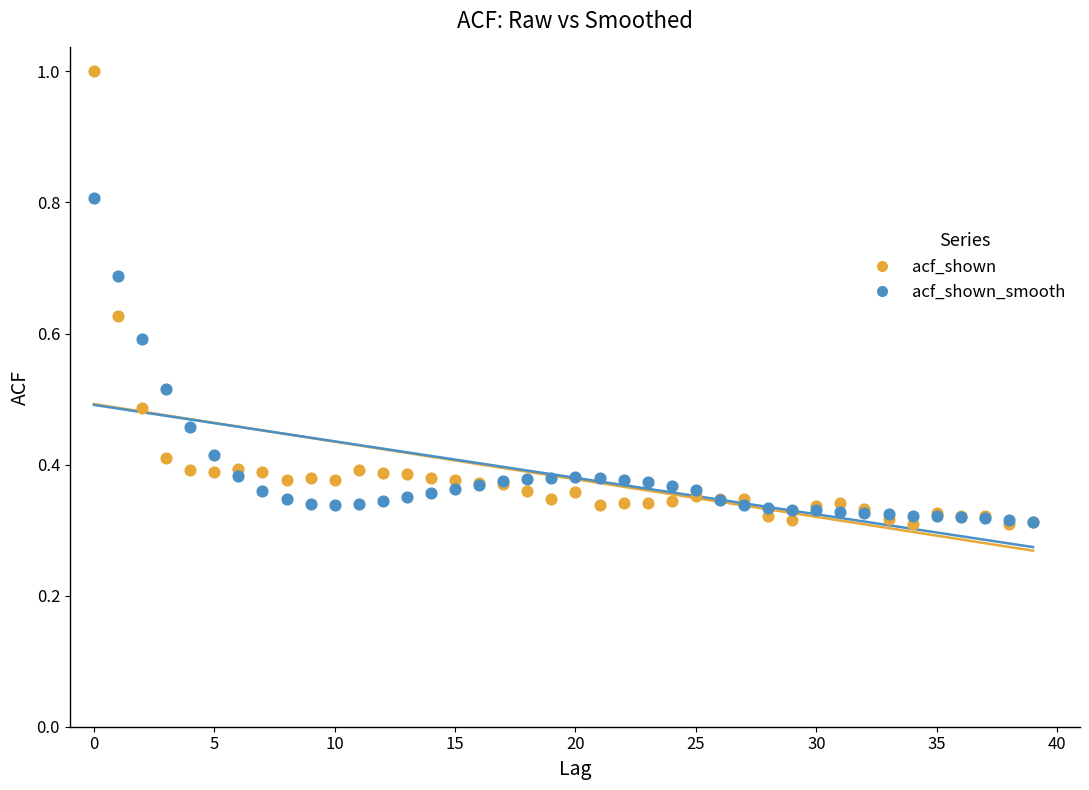

What are all the series names shown in the legend?

acf_shown, acf_shown_smooth